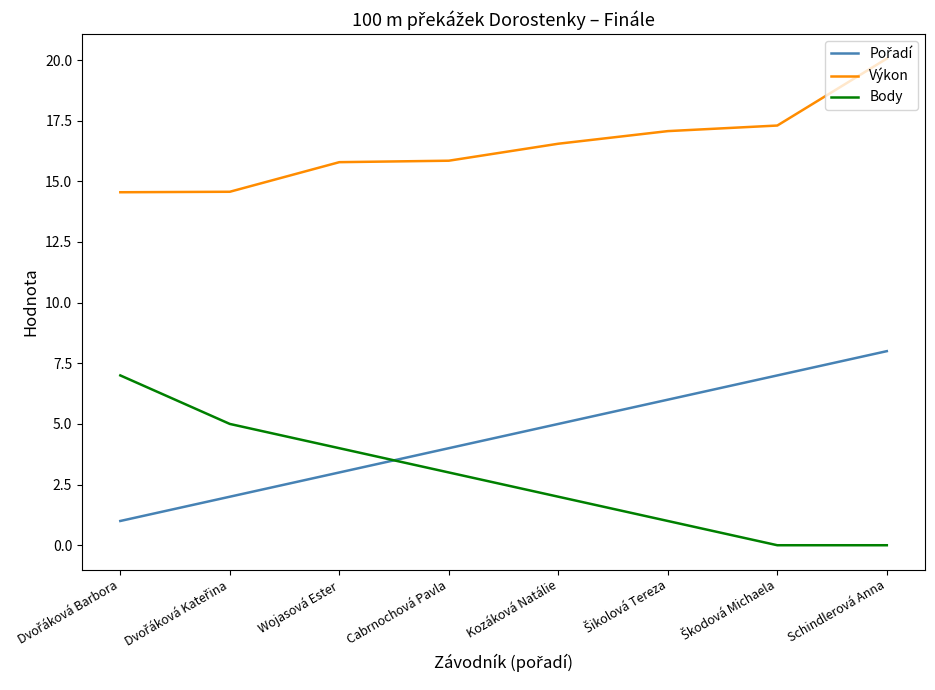

True or false: Výkon has a value of 26.6 at Wojasová Ester.

False